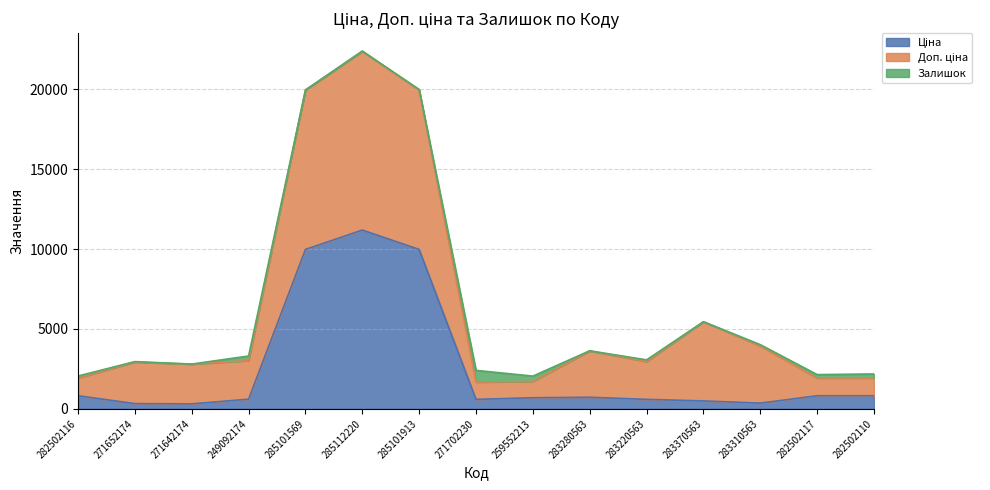

The value of Ціна at 283220563 is 209.7. True or false?

False